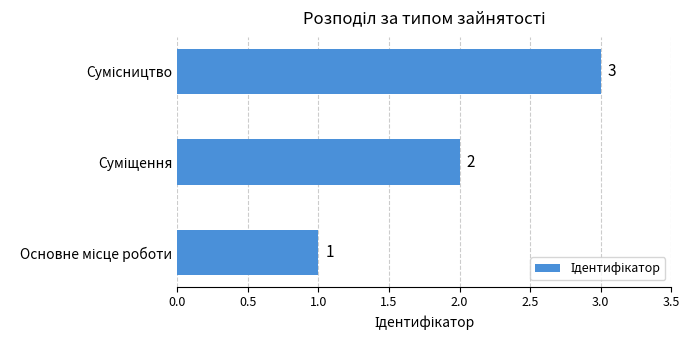

What is the sum of all values?

6